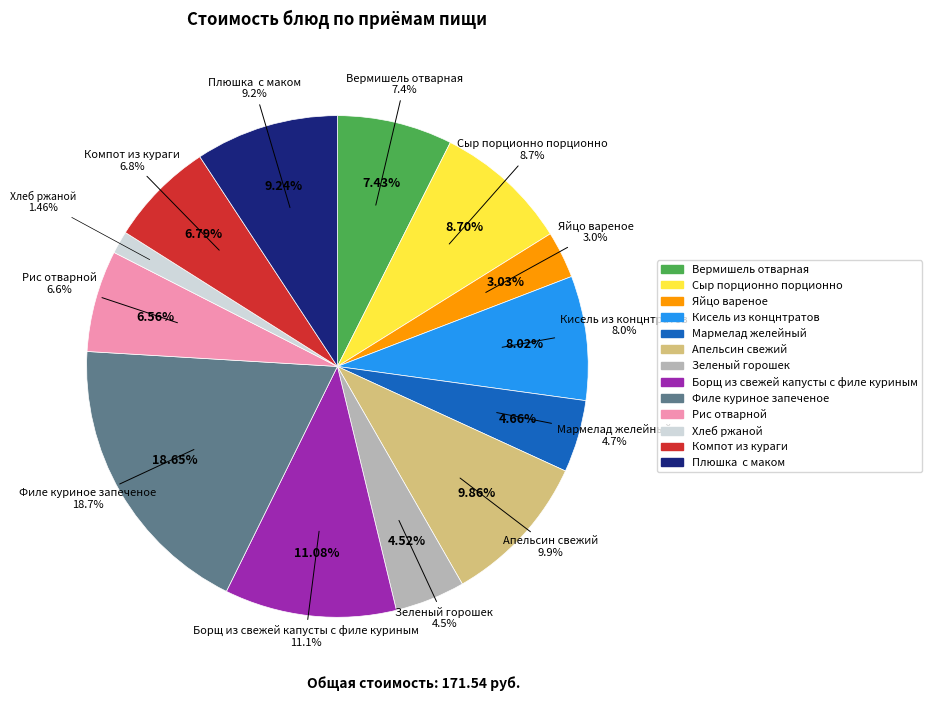

Which category has the smallest portion of the pie?

Хлеб ржаной